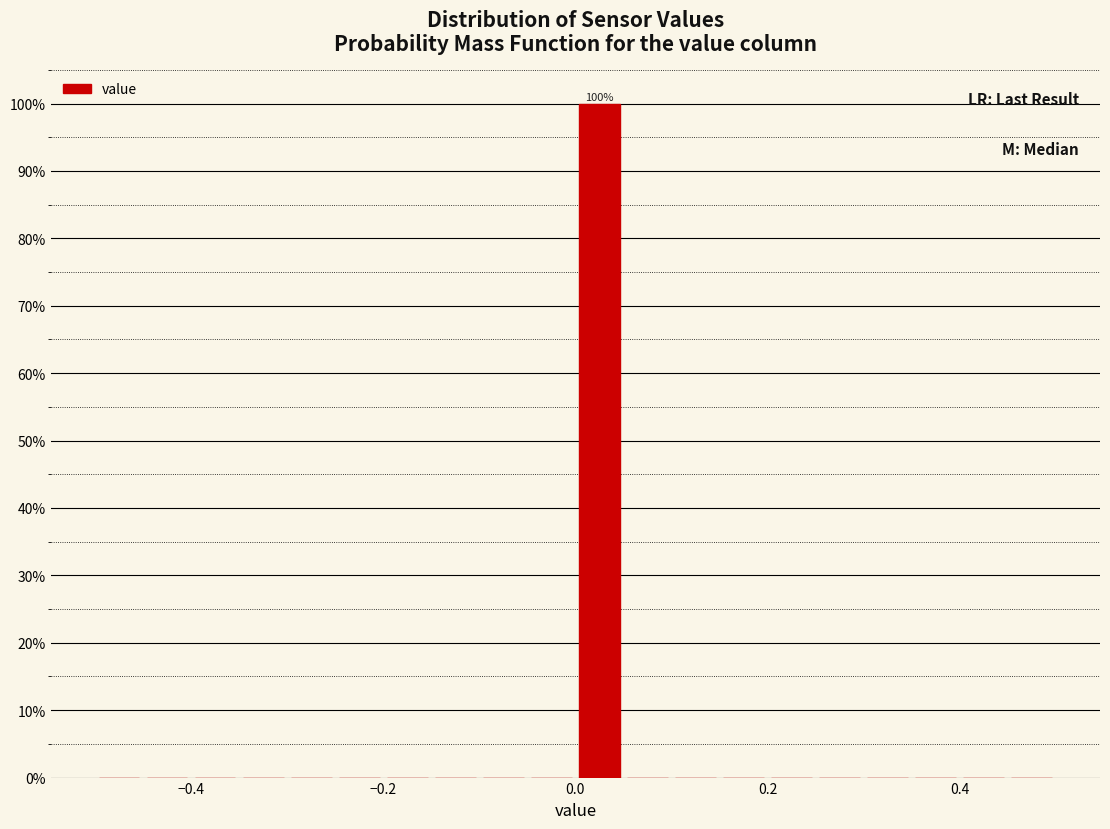

Around what value on the x-axis is the tallest bar? Give the approximate position of its centre, as read against the axis.

0.02